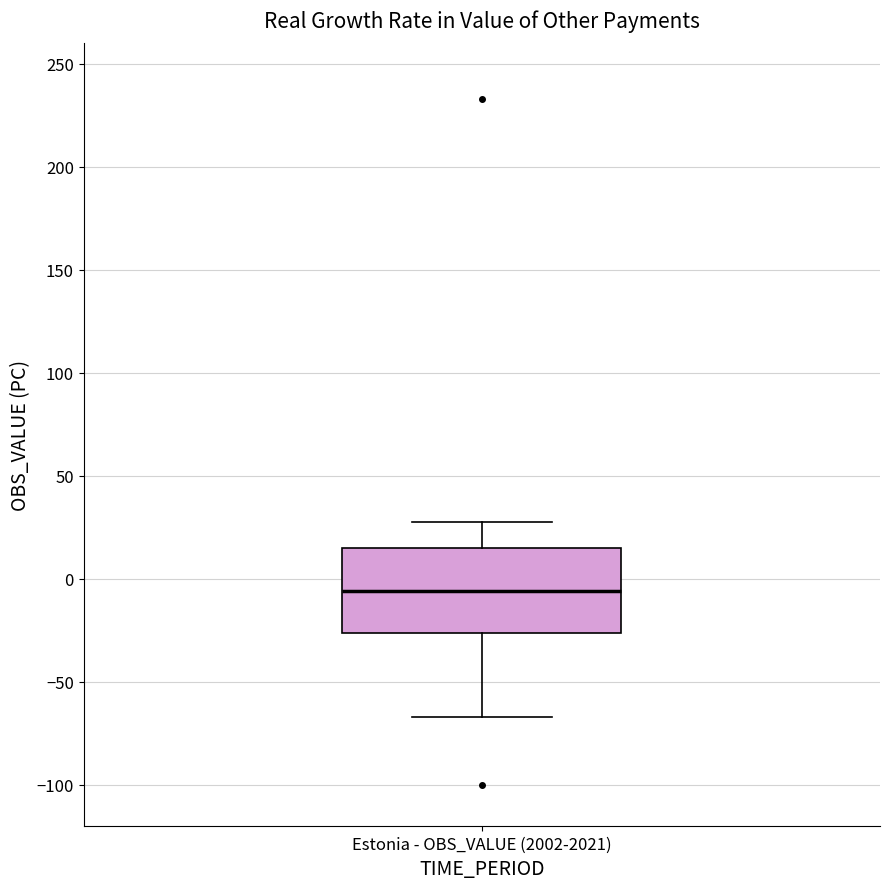

Where does the lower whisker of the box for Estonia - OBS_VALUE (2002-2021) end on the y-axis? The values are not printed on the chart, so give them approximately, as read against the axis.

-65